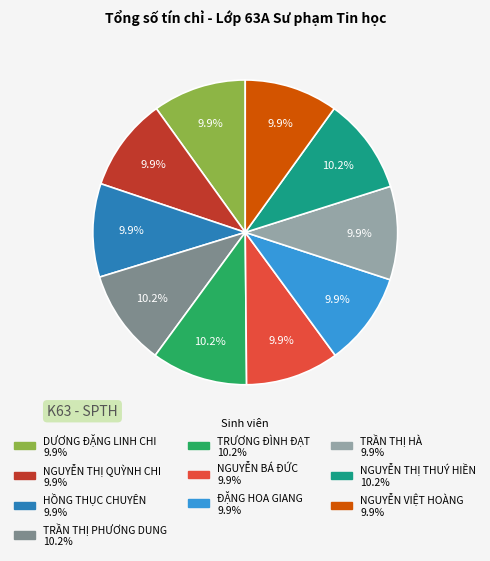

Does NGUYỄN BÁ ĐỨC represent more than half of the total?

No